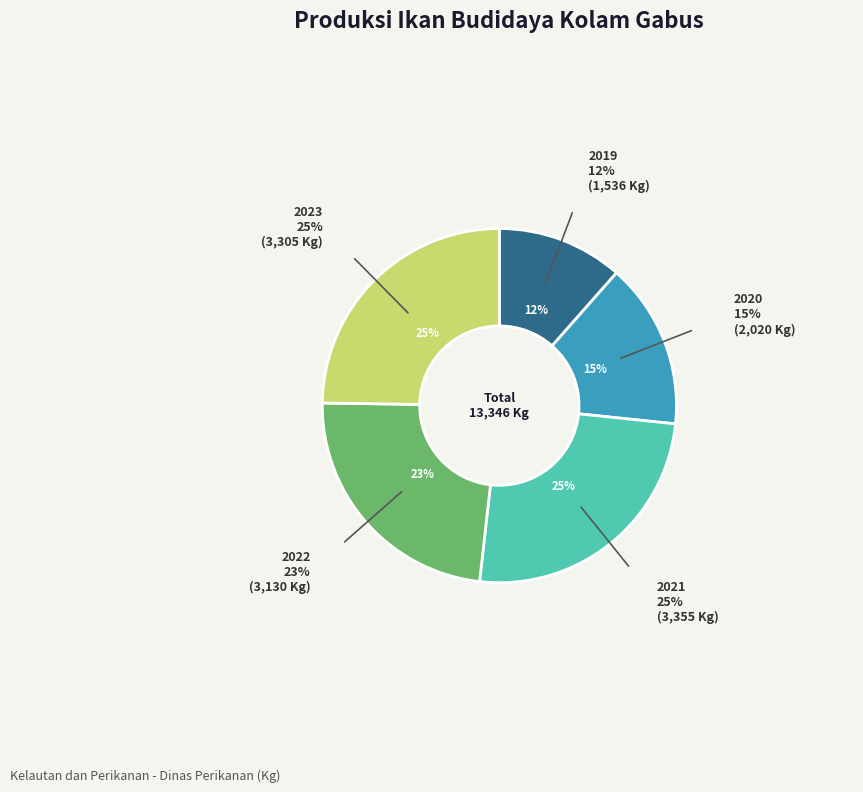

Is there any slice that represents more than half of the pie?

No